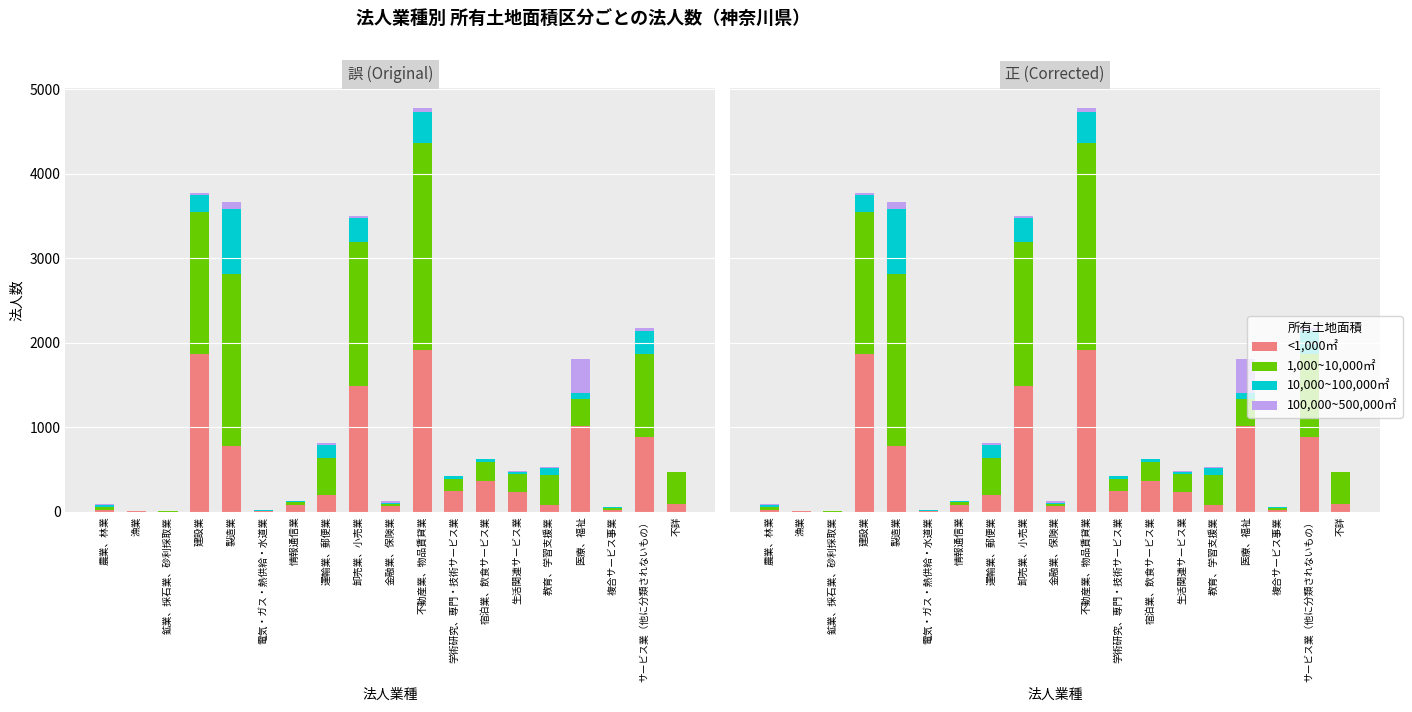

List the series in order of their overall mean, lowest first.

100,000~500,000㎡, 10,000~100,000㎡, <1,000㎡, 1,000~10,000㎡